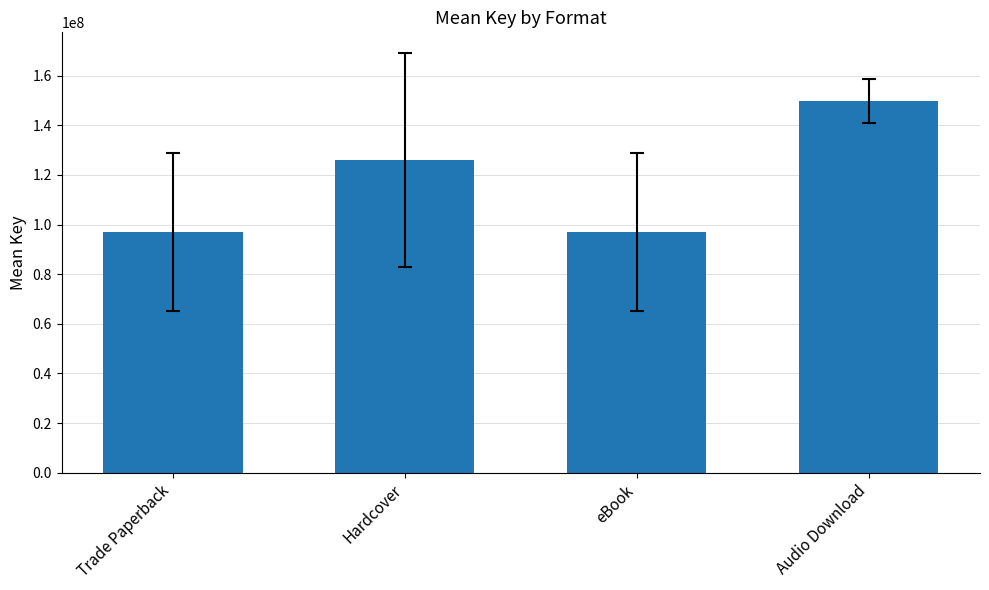

The value at eBook is 40698769.5. True or false?

False